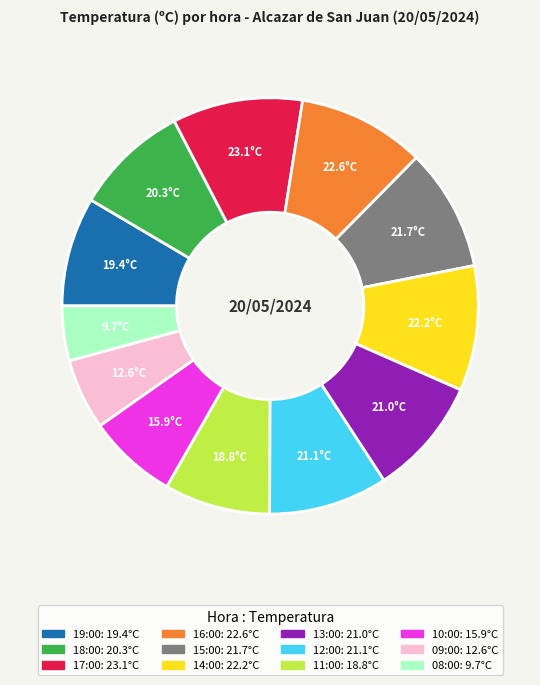

Does any single category account for the majority?

No